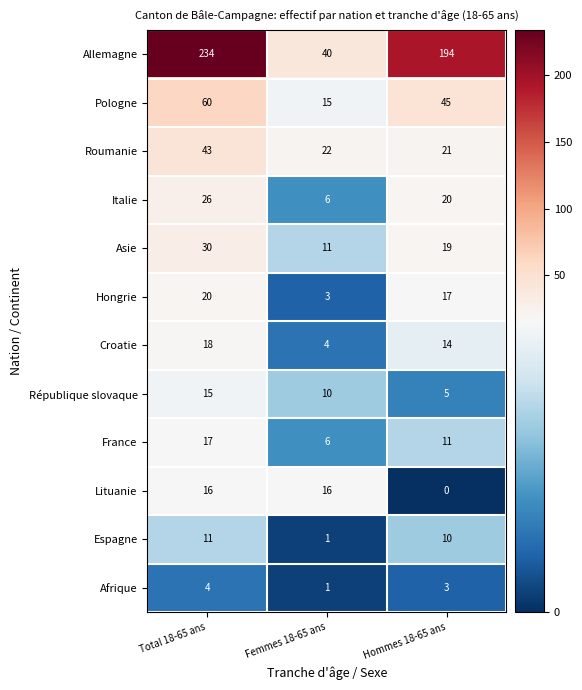

List the labels in order of Hongrie value, smallest first.

Femmes 18-65 ans, Hommes 18-65 ans, Total 18-65 ans